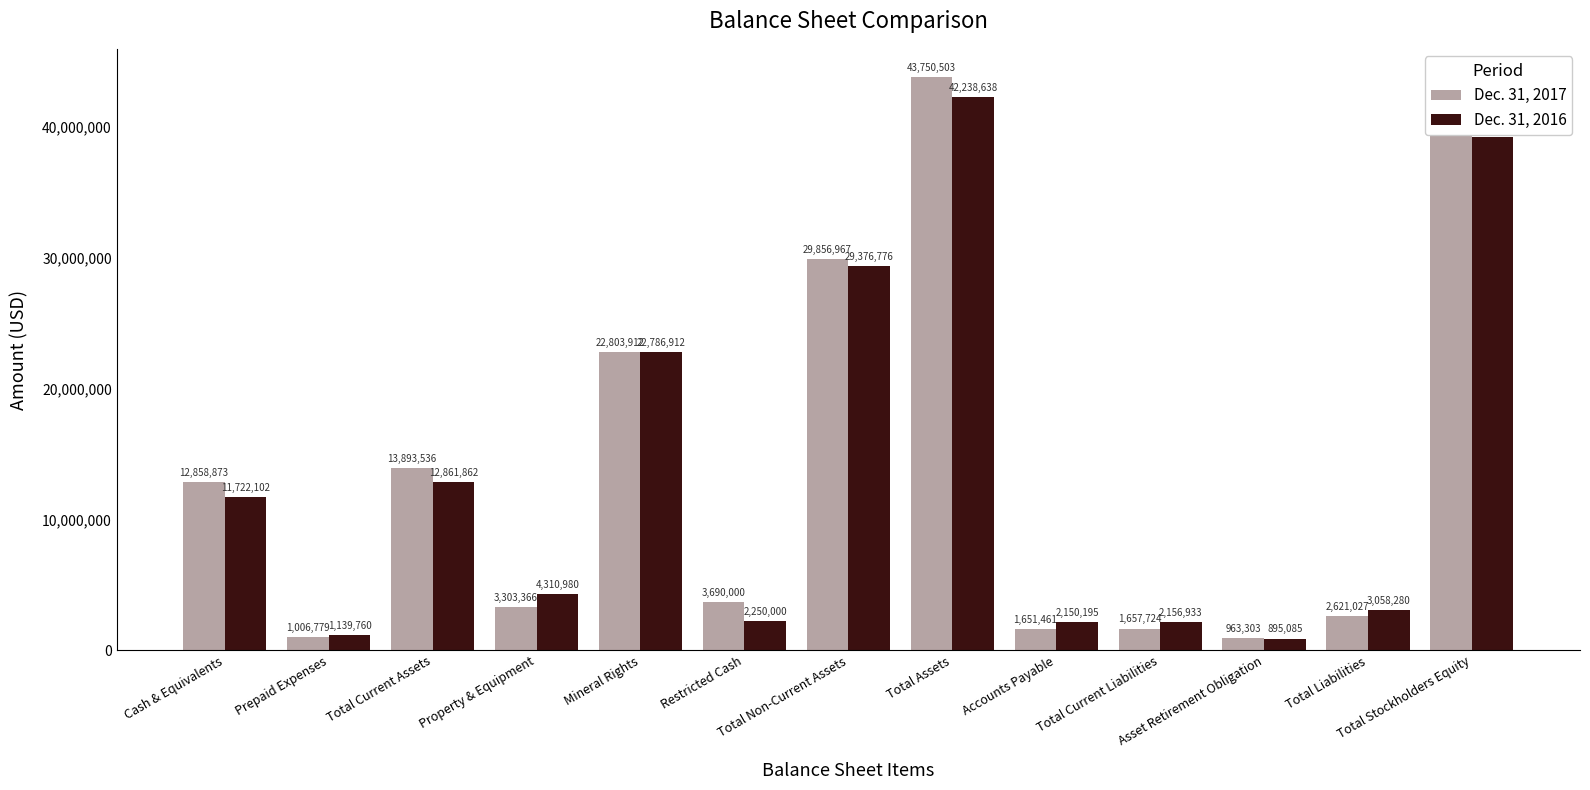

What is the highest value of the Dec. 31, 2016 series?

42238638